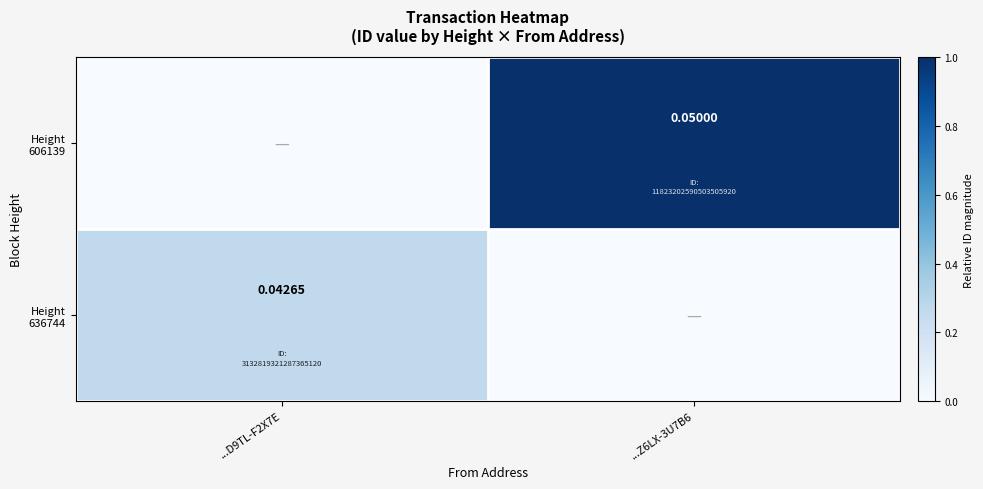

What is the maximum value for Height 606139?

1.0